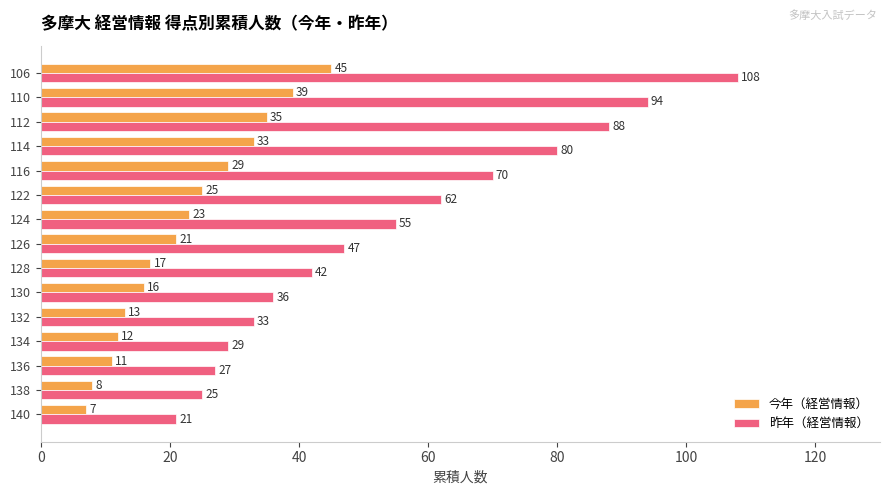

At how many categories does at least one series exceed 83?

3